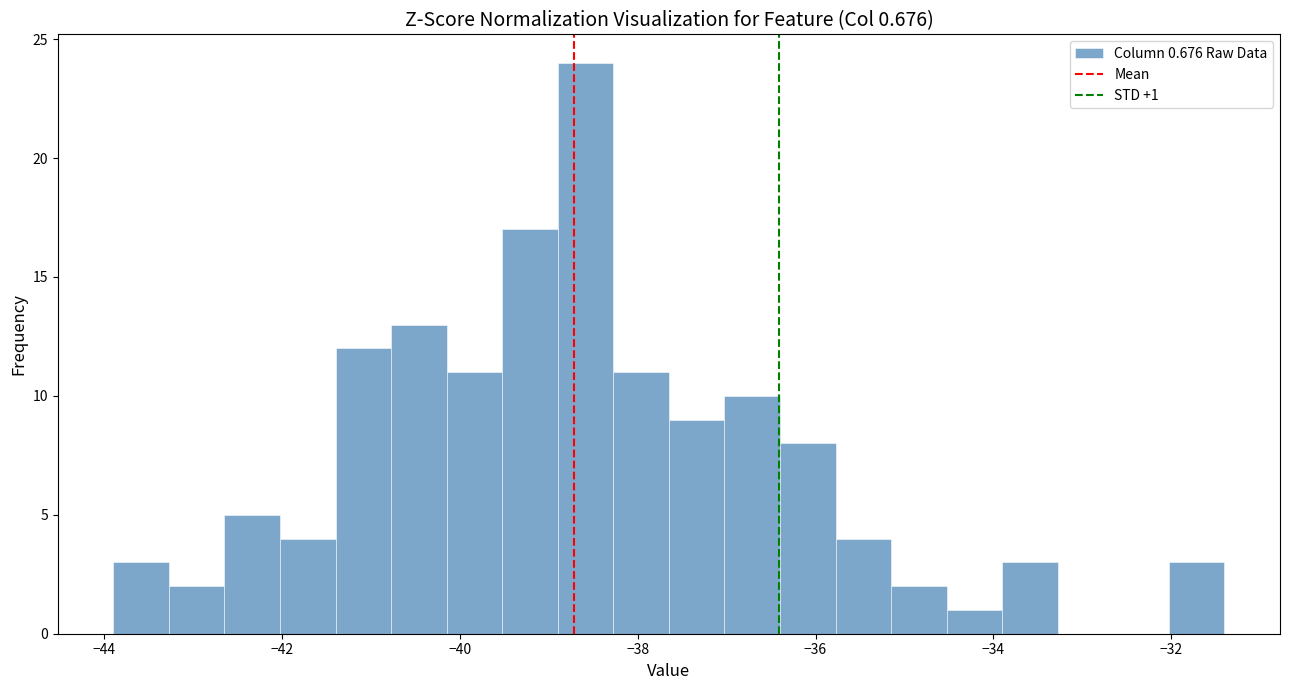

Read against the x-axis, roughly where is the centre of the tallest bar?

-38.6